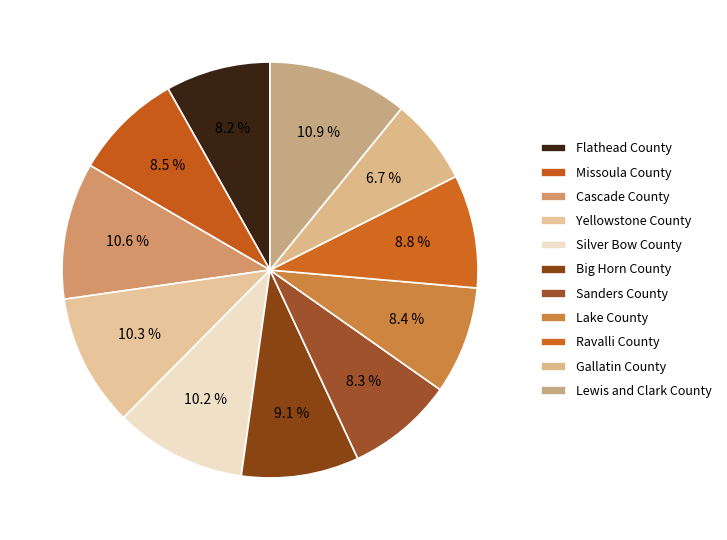

Does Ravalli County account for over 50% of the chart?

No